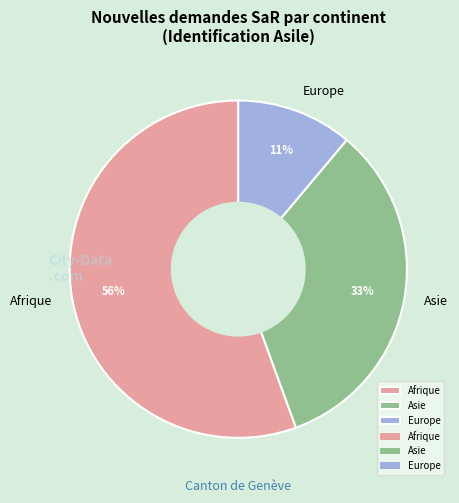

Do Asie and Afrique together represent more than half of the pie?

Yes